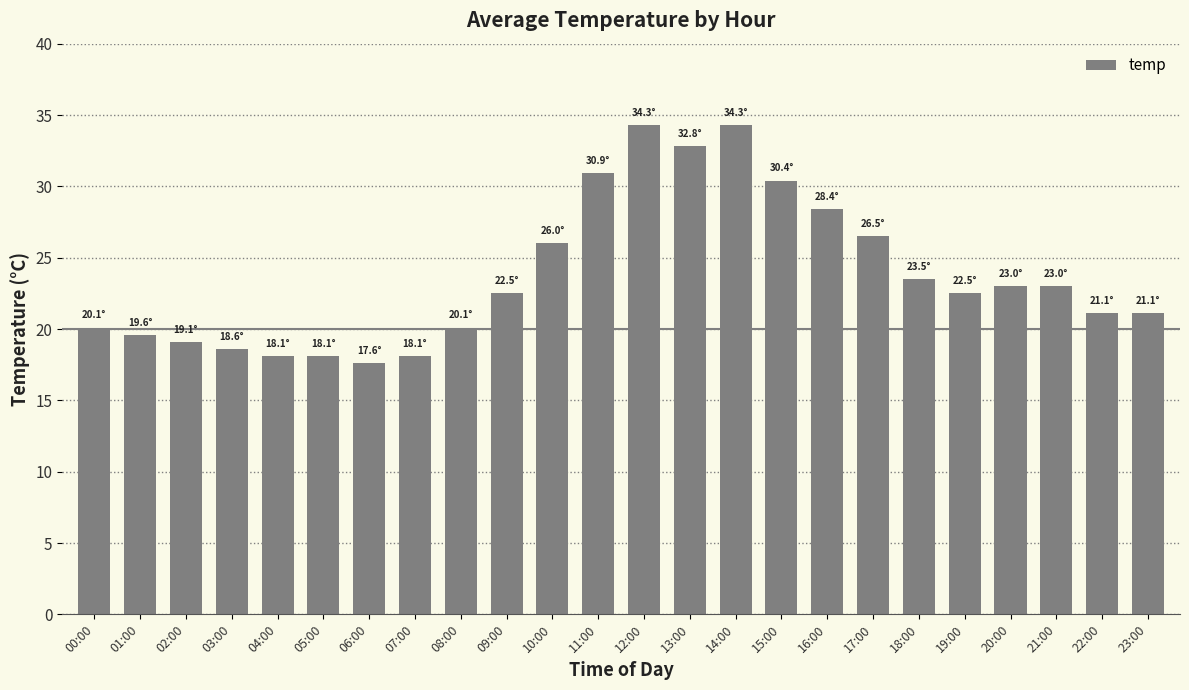

Reading right to left, what are all the values shown in this chart?

23:00=21.1	22:00=21.1	21:00=23.0	20:00=23.0	19:00=22.5	18:00=23.5	17:00=26.5	16:00=28.4	15:00=30.4	14:00=34.3	13:00=32.8	12:00=34.3	11:00=30.9	10:00=26.0	09:00=22.5	08:00=20.1	07:00=18.1	06:00=17.6	05:00=18.1	04:00=18.1	03:00=18.6	02:00=19.1	01:00=19.6	00:00=20.1